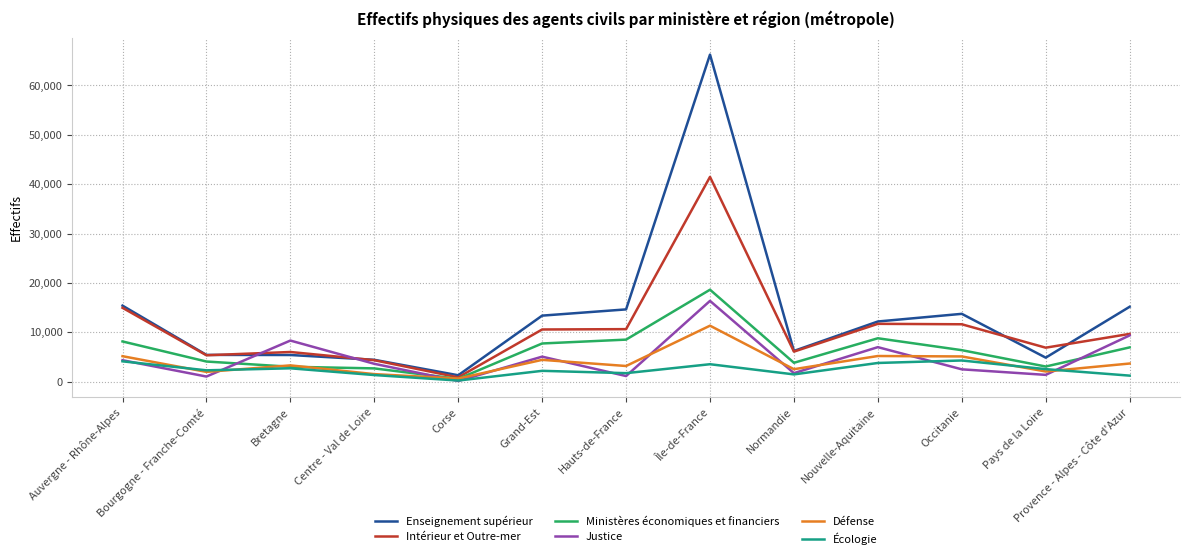

What position from the left is Grand-Est?

6